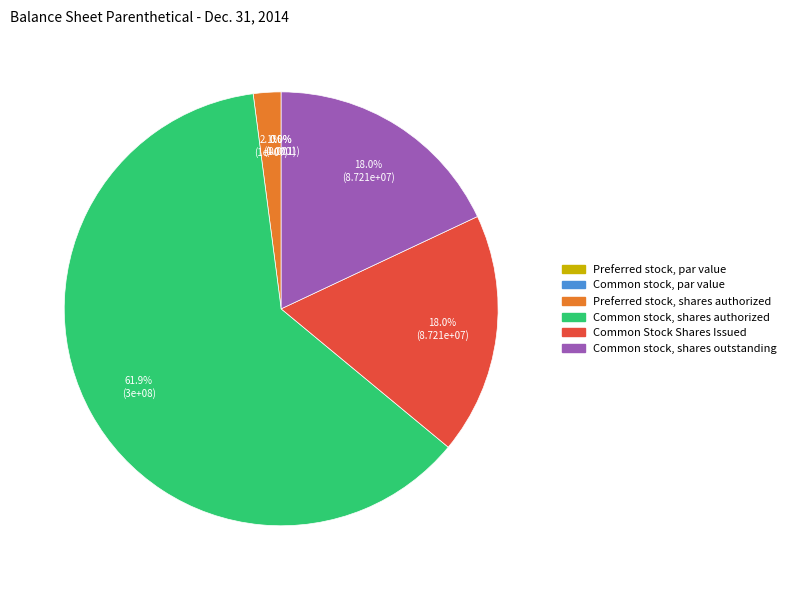

What is the smallest slice in the pie chart?

Common stock, par value